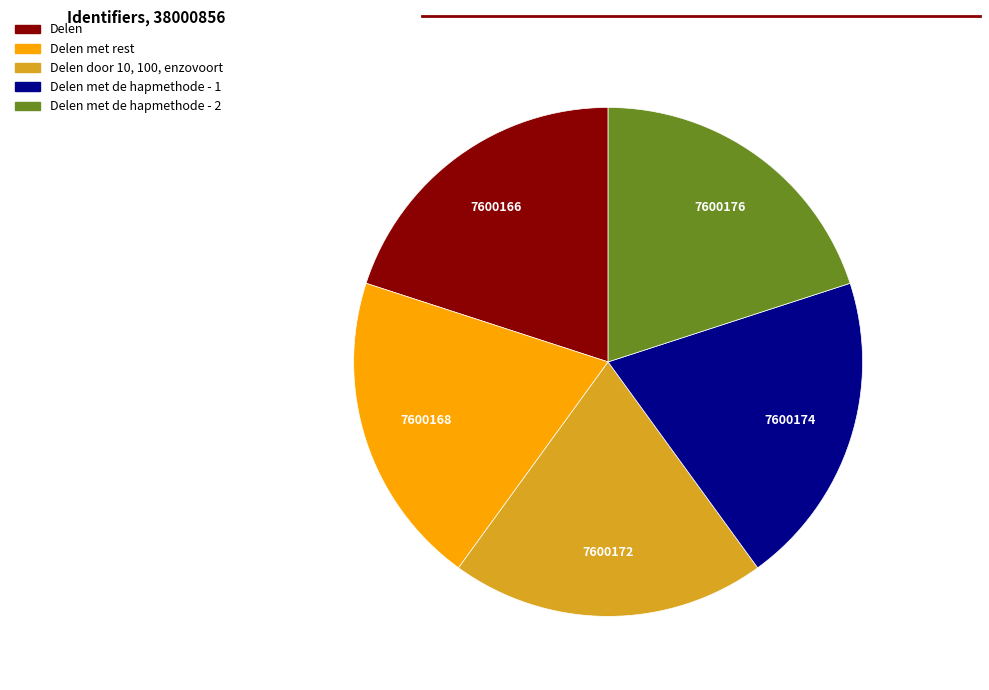

Approximately how many times larger is the value at Delen door 10, 100, enzovoort compared to Delen met de hapmethode - 1?

1.0